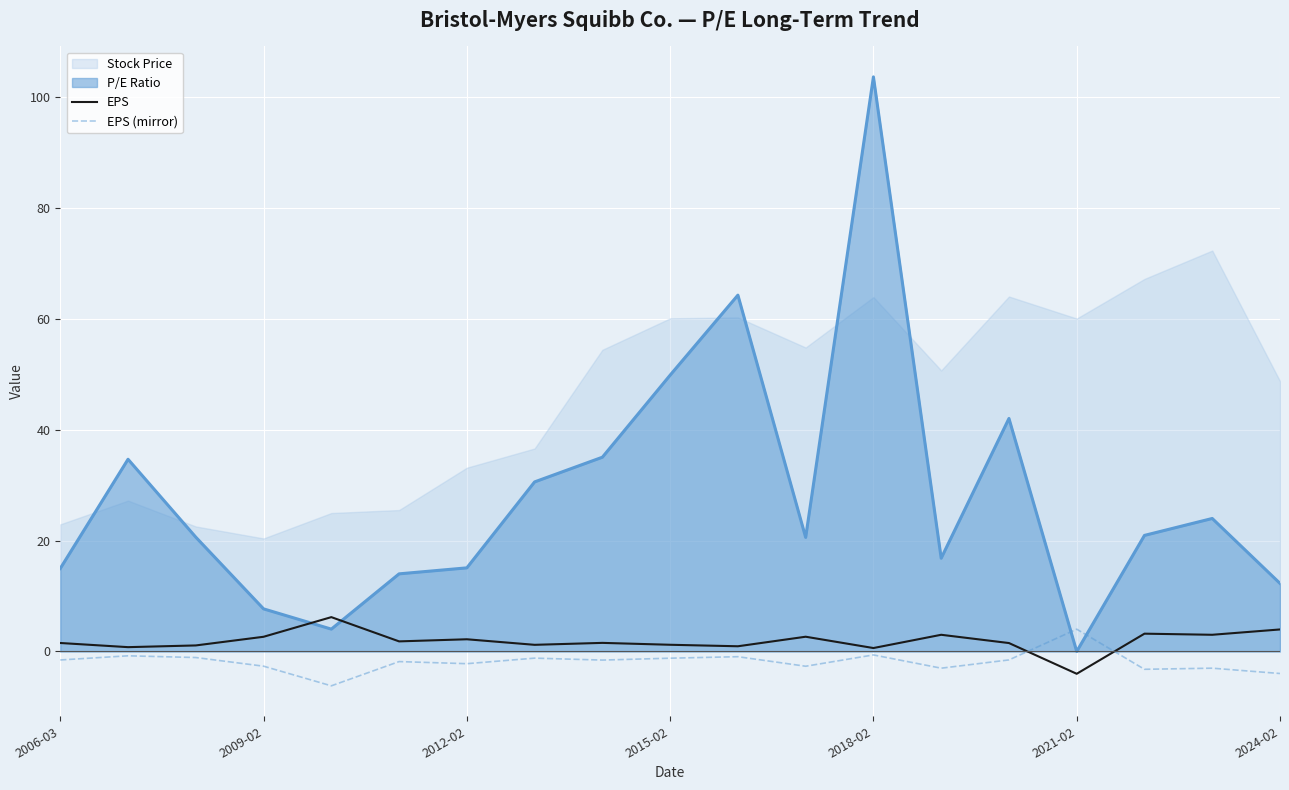

What is the highest value of the EPS series?

6.2